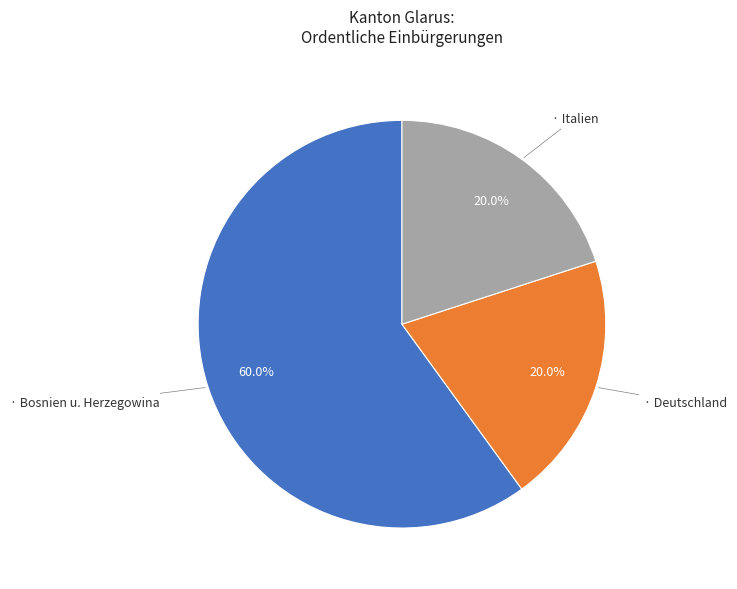

Is there any slice that represents more than half of the pie?

Yes